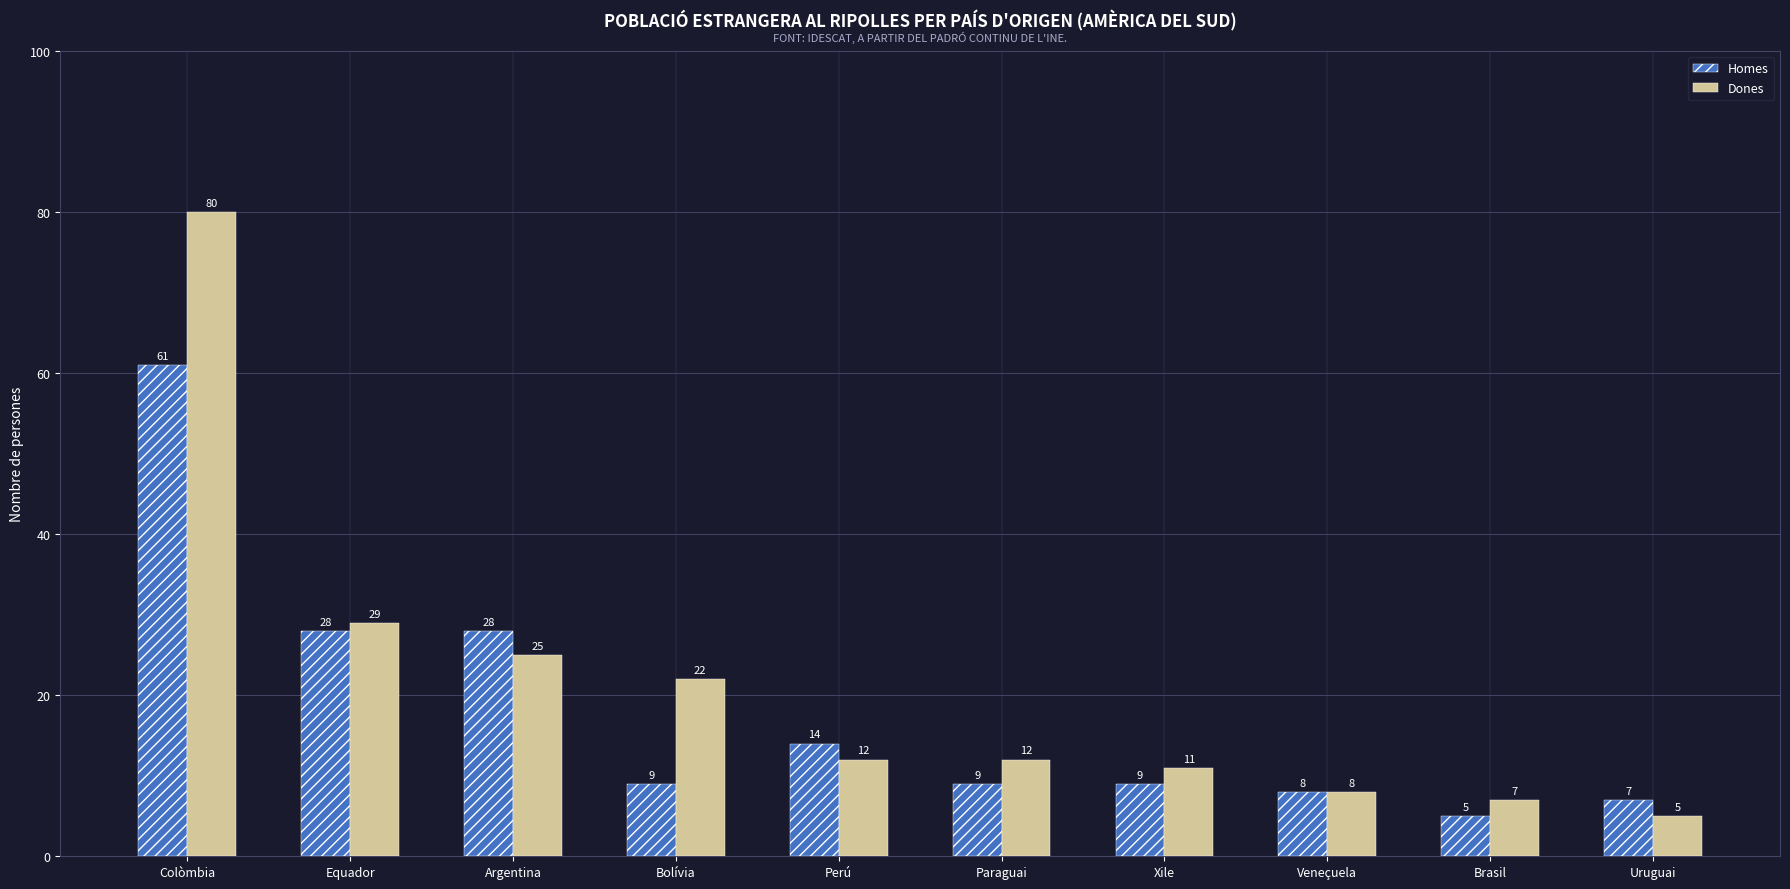

Which series changed the most between Colòmbia and Argentina?

Dones